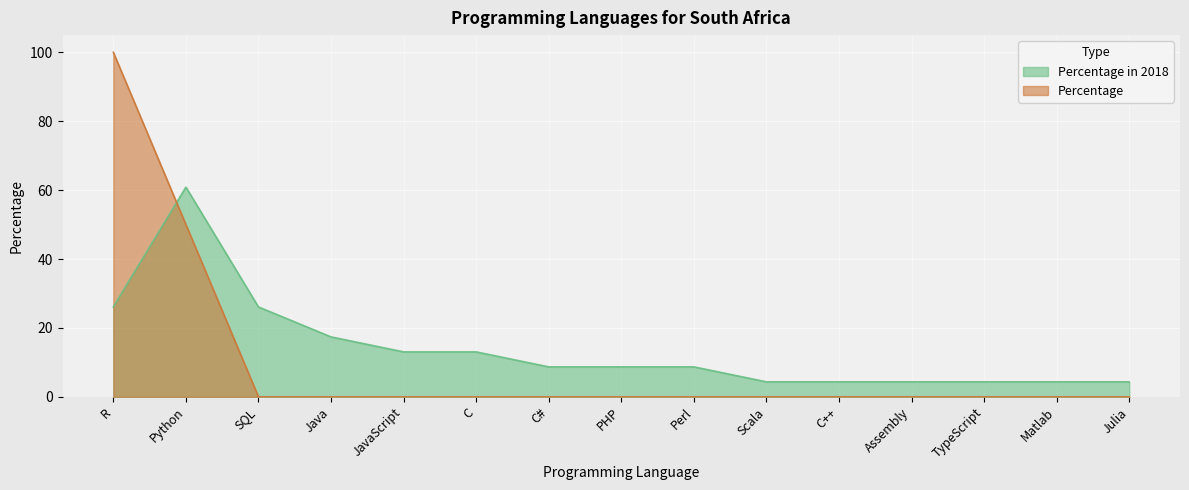

What is the average value of the Percentage series?

10.0